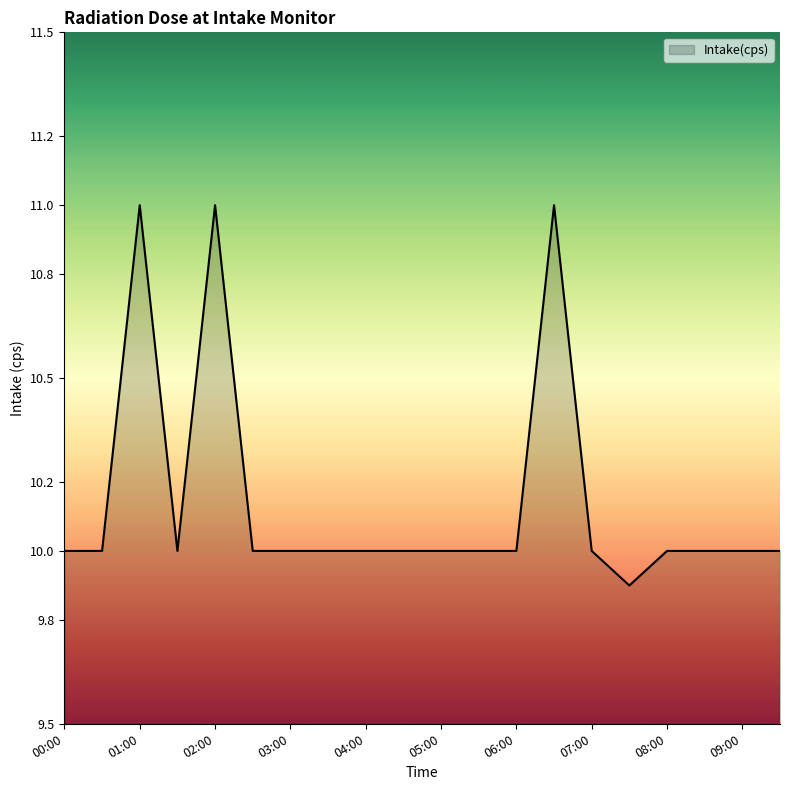

What is the smallest value displayed?

9.9